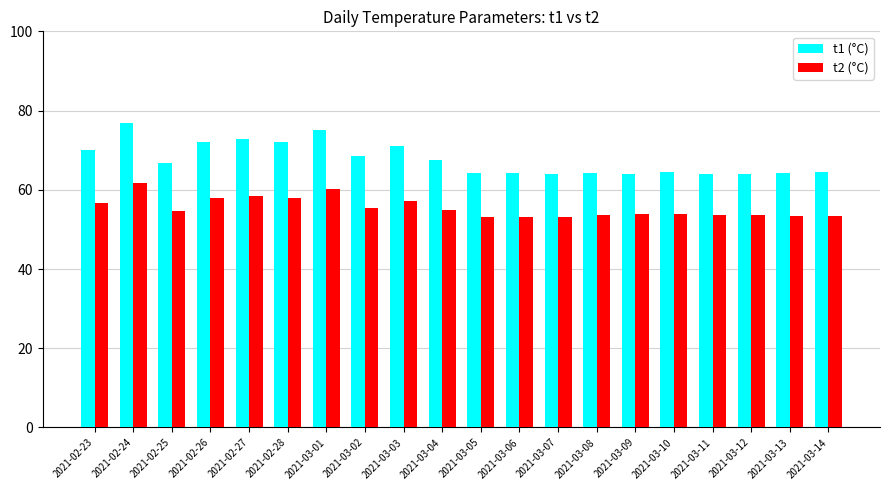

Is the value of t1 (°C) at 2021-03-02 greater than the value of t2 (°C) at 2021-03-09?

Yes